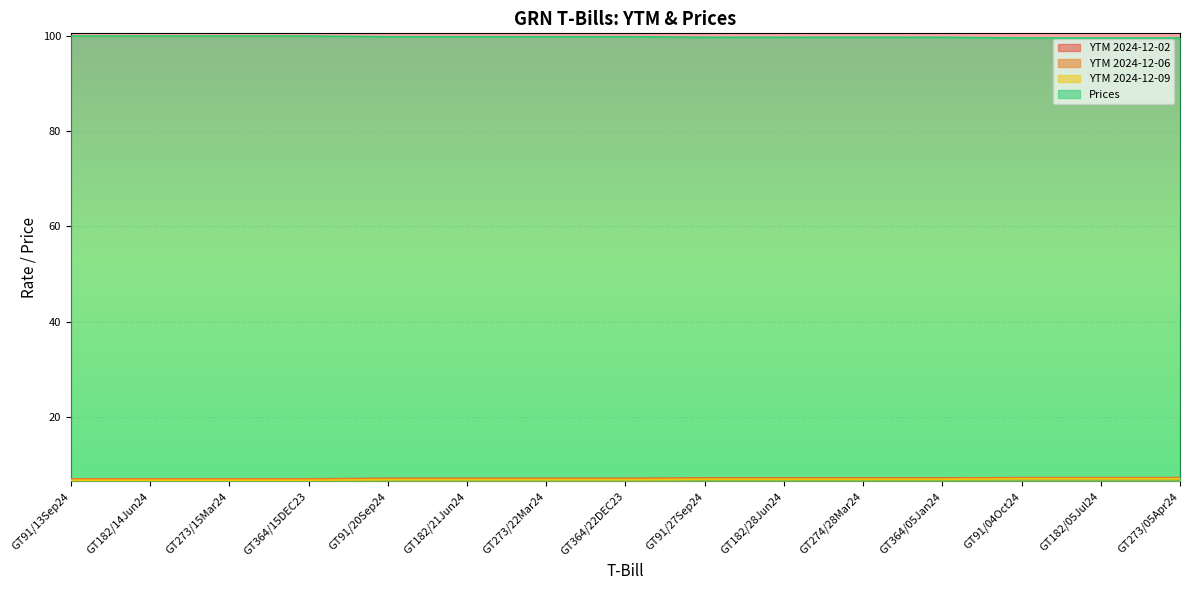

What is the difference between the highest and lowest values at GT364/05Jan24?

92.7